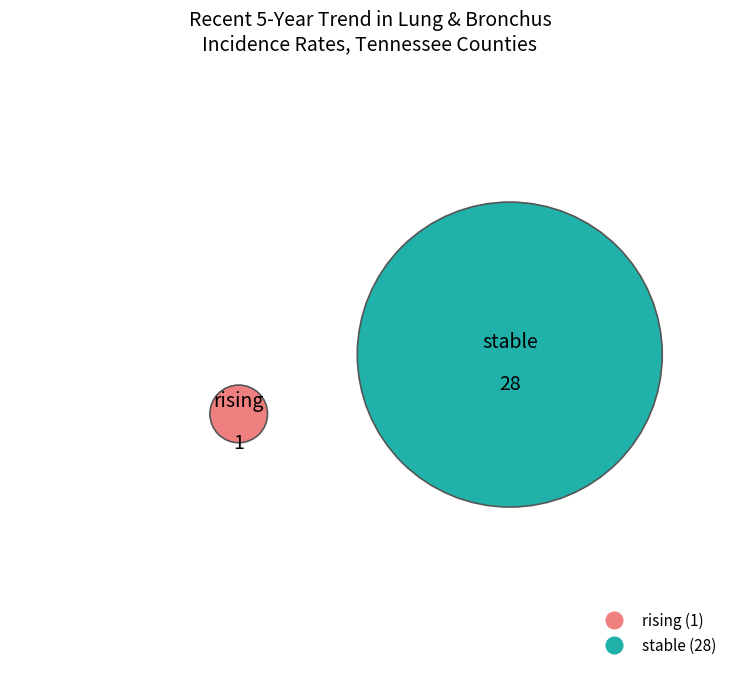

Which slice represents more than half of the pie?

stable